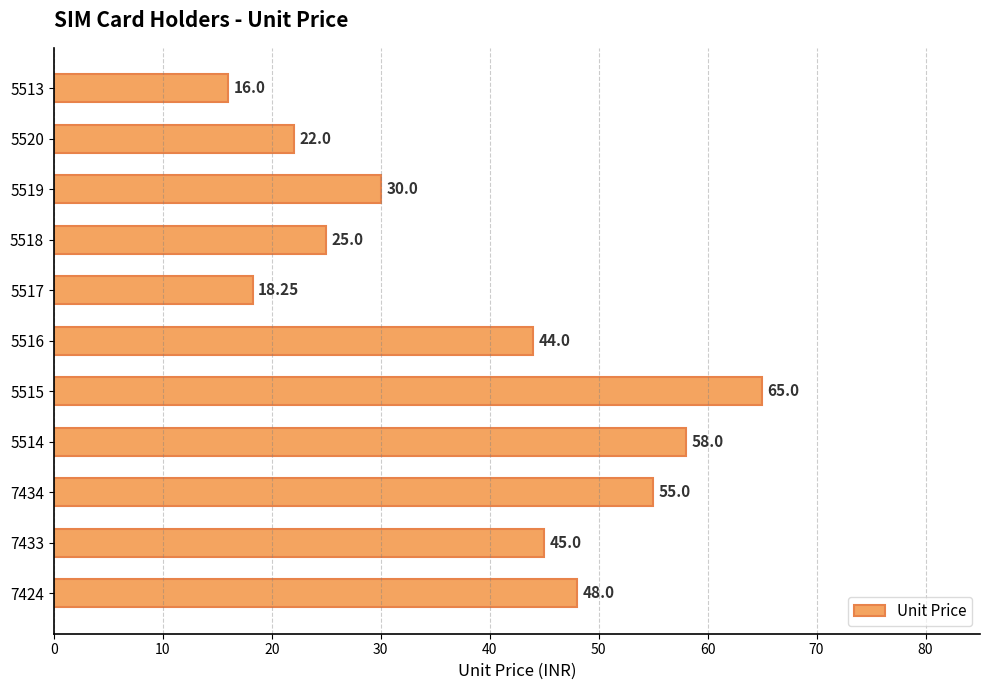

How many values are below 44?

5